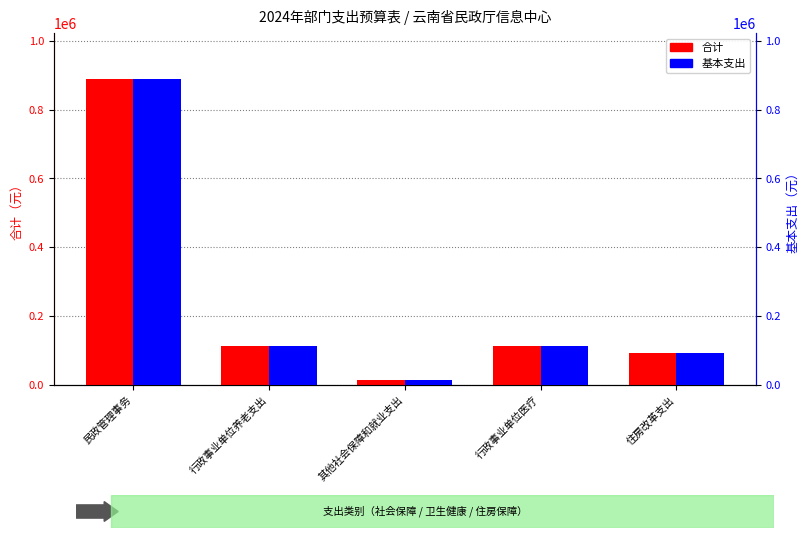

True or false: 基本支出 has a value of 114471.0 at 行政事业单位医疗.

True